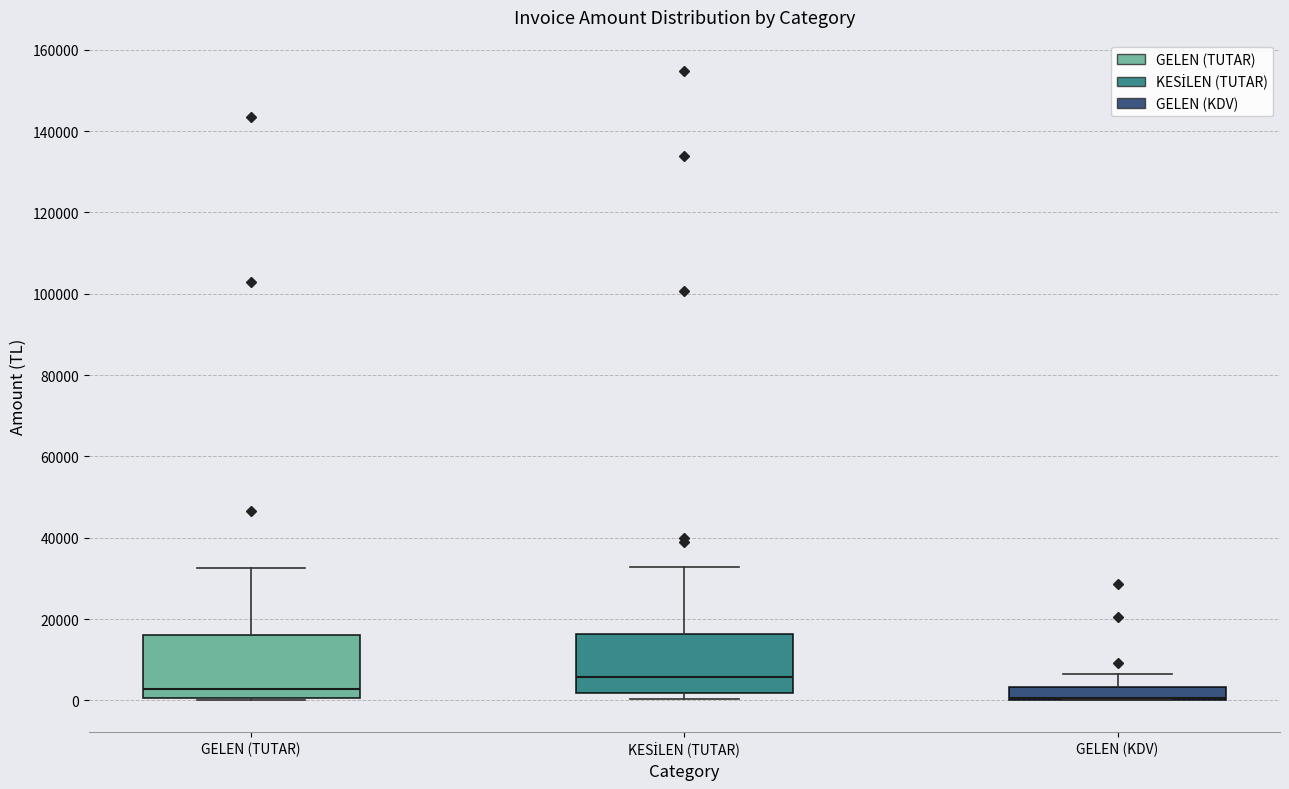

Where is the upper edge of the box for GELEN (KDV) on the y-axis? The values are not printed on the chart, so give them approximately, as read against the axis.

4000